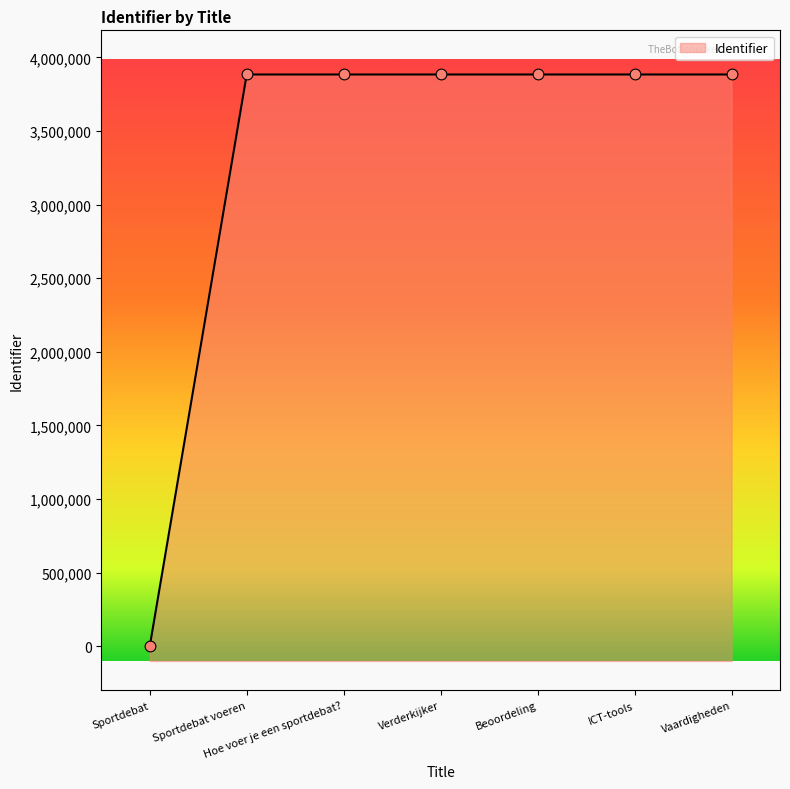

What is the ratio of the value at Hoe voer je een sportdebat? to the value at Verderkijker?

1.0